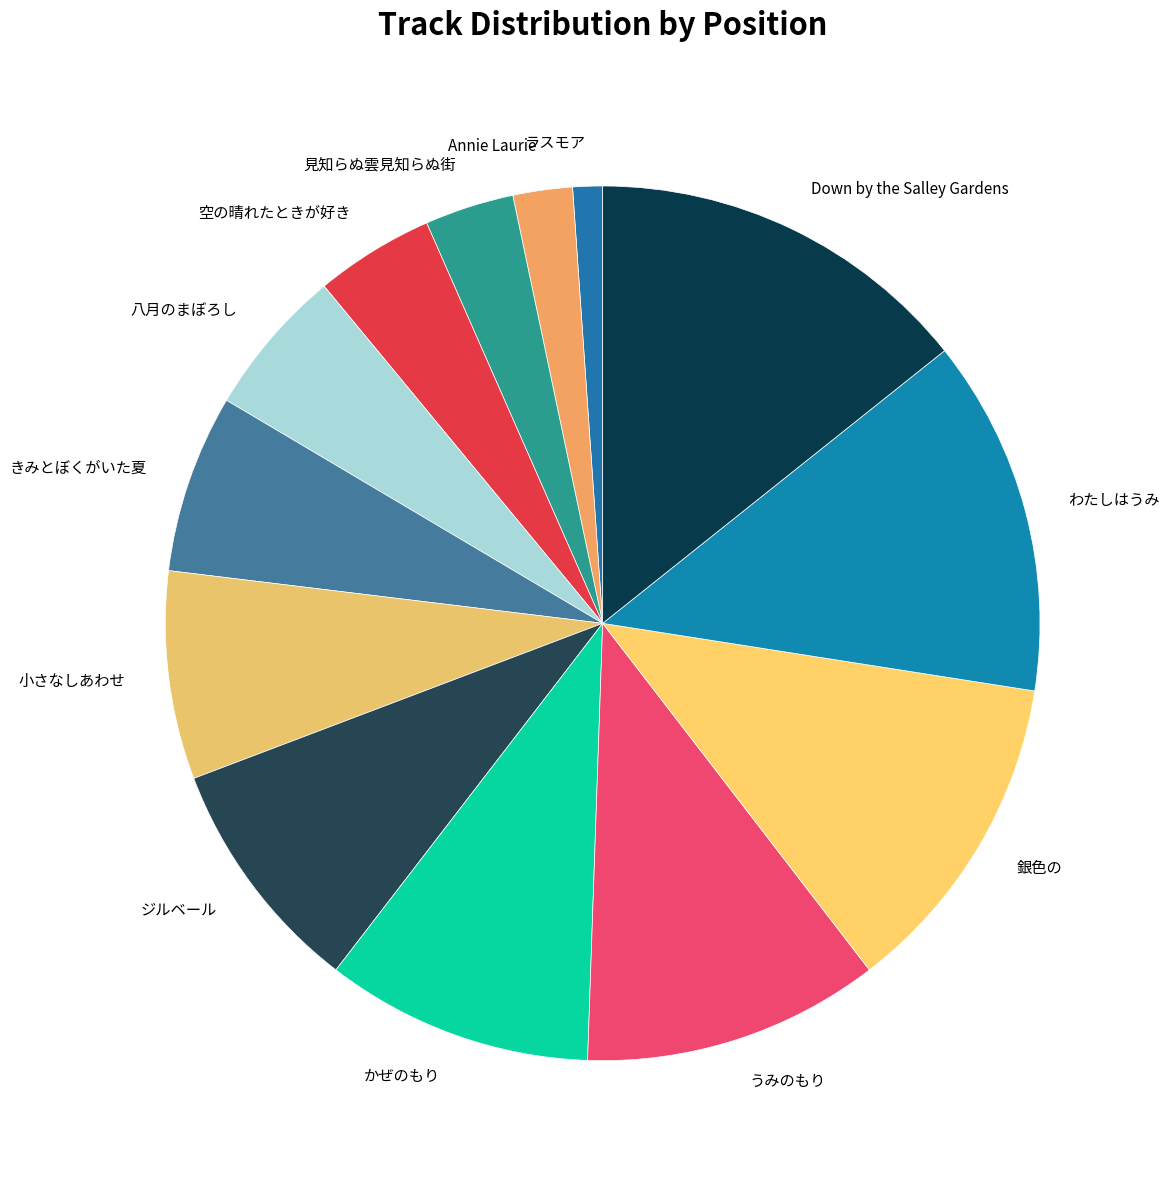

What is the smallest slice in the pie chart?

ラスモア